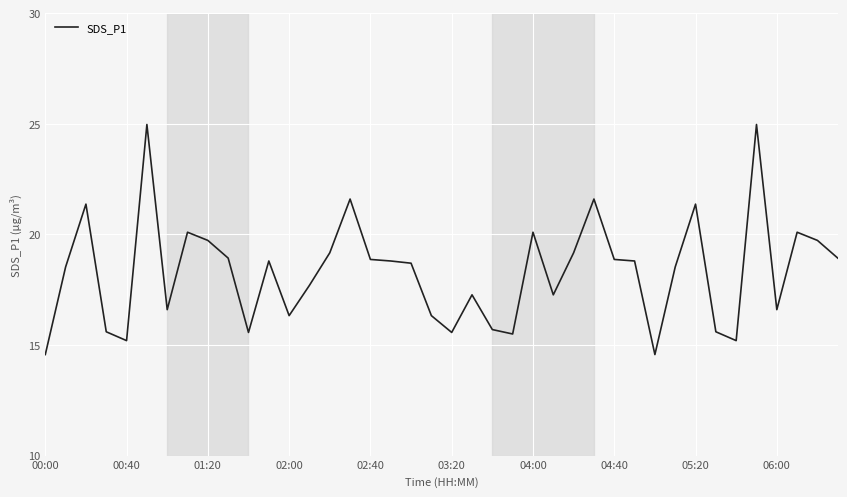

What is the greatest value displayed?

25.0